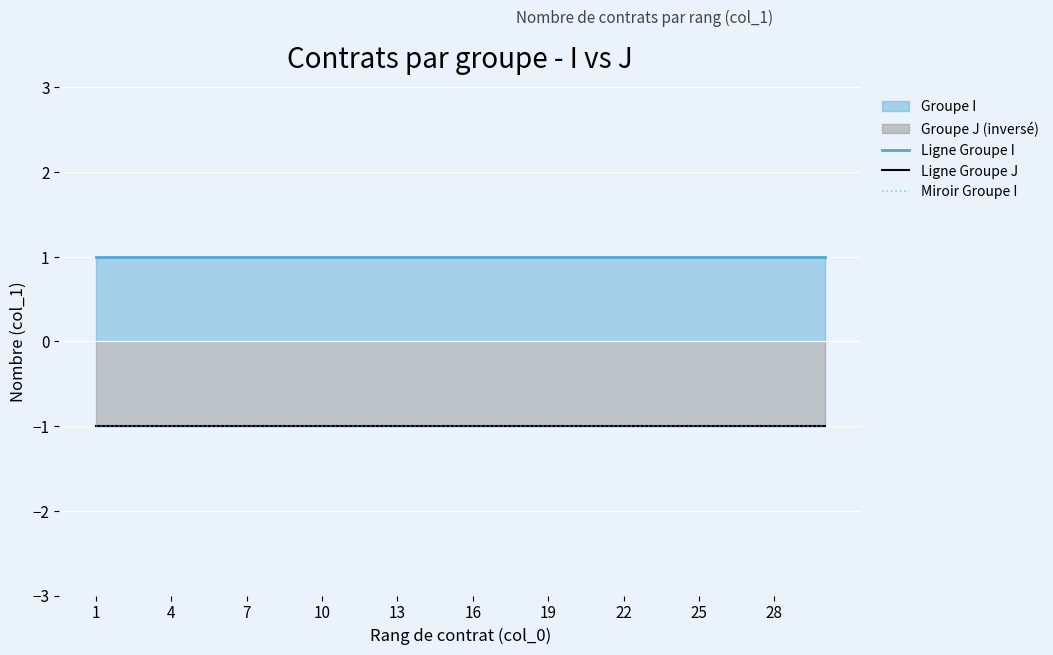

What is the value of the Ligne Groupe J point at the 9th from the left?

-1